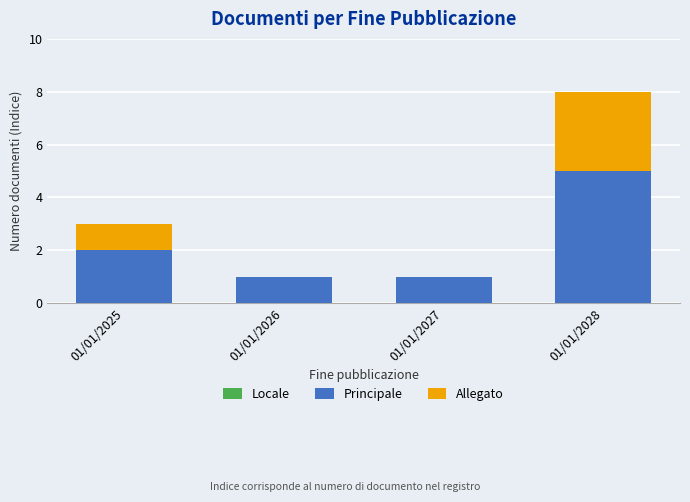

Reading left to right, what are the values for Principale?

01/01/2025=2	01/01/2026=1	01/01/2027=1	01/01/2028=5